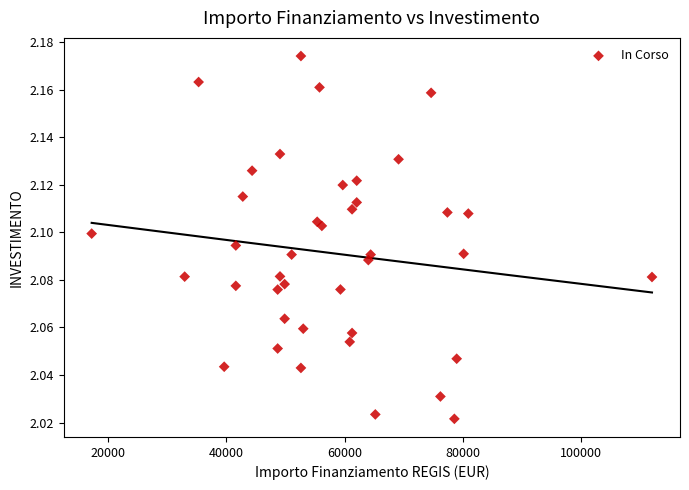

What is the range of X values (max minus min)?

94665.7